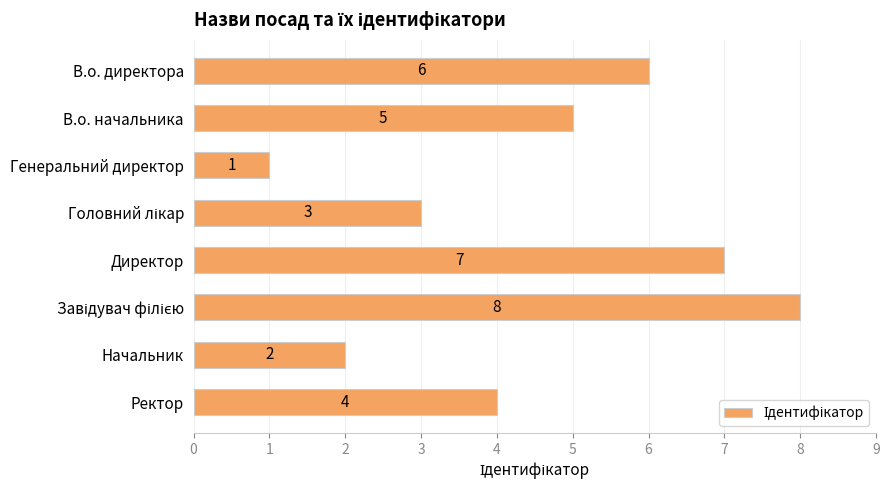

What is the maximum value shown in the chart?

8